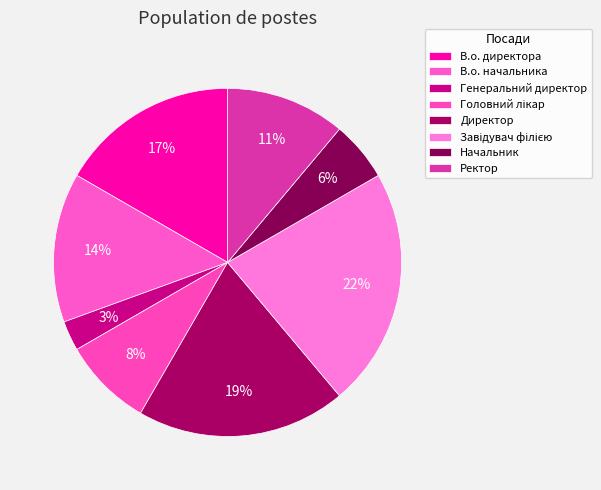

Is В.о. начальника the majority of the pie?

No